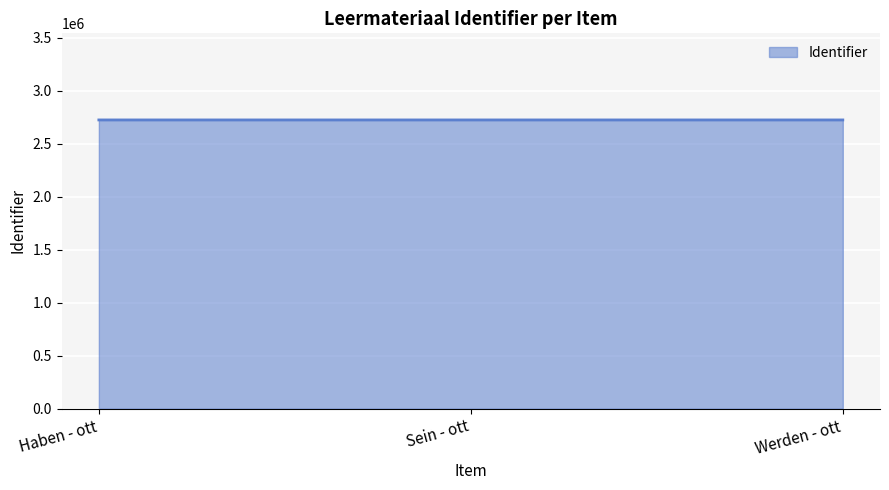

How many values are between 2725542 and 2725546?

3